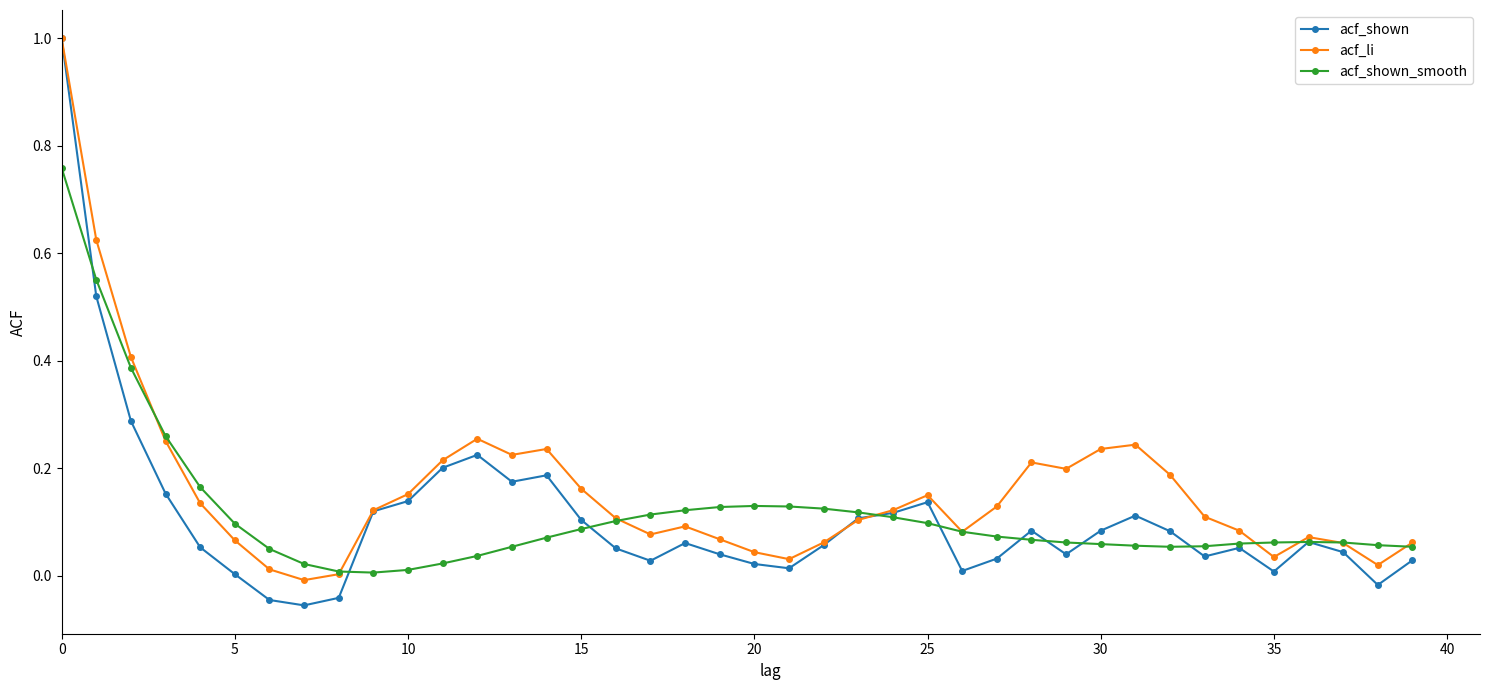

True or false: acf_li has more than 2 interior local peaks.

True